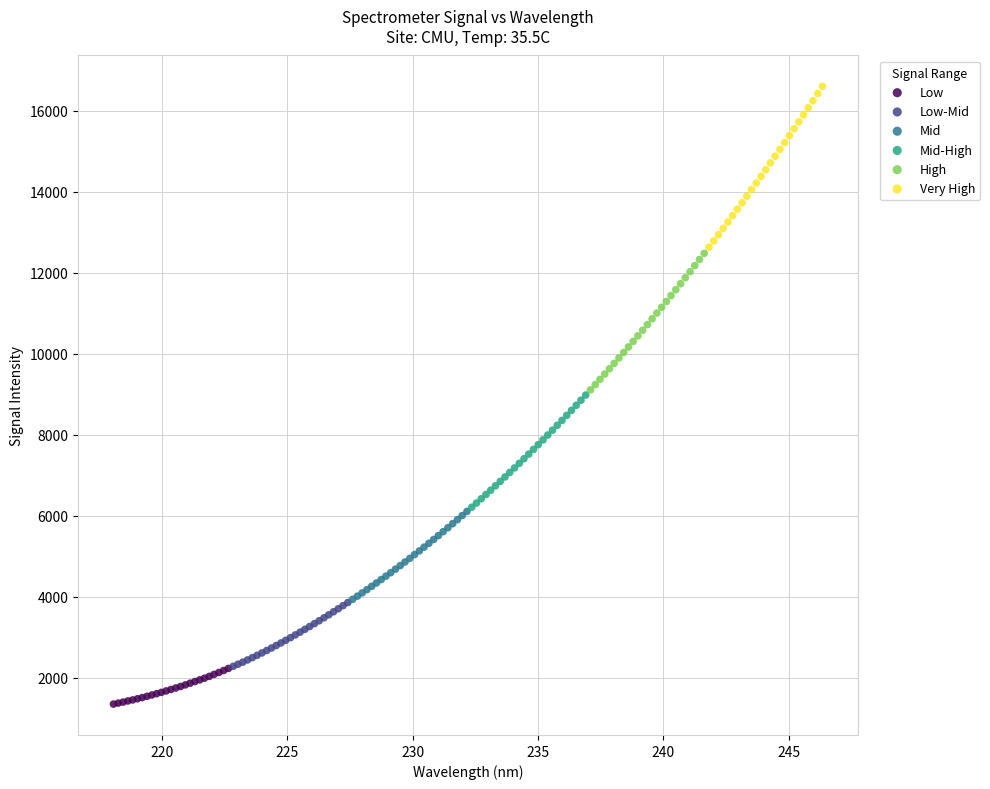

What are all the series names shown in the legend?

Low, Low-Mid, Mid, Mid-High, High, Very High